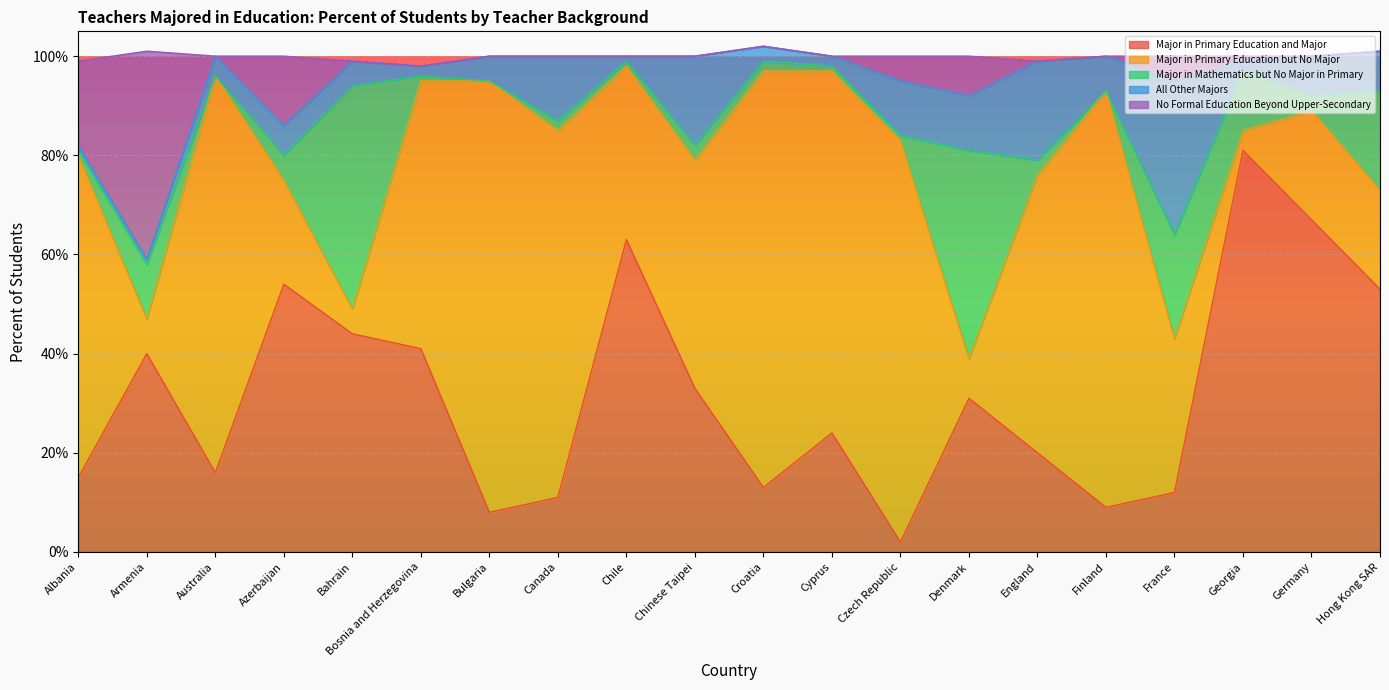

How many interior local valleys does the Major in Mathematics but No Major in Primary series have?

5